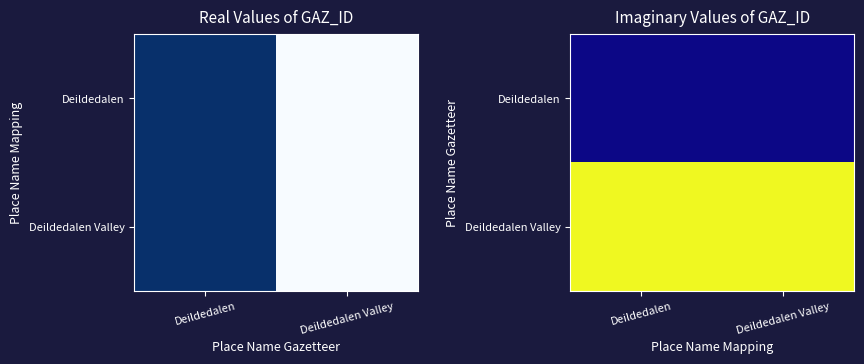

The value of Deildedalen Valley at Deildedalen is 73139. True or false?

False